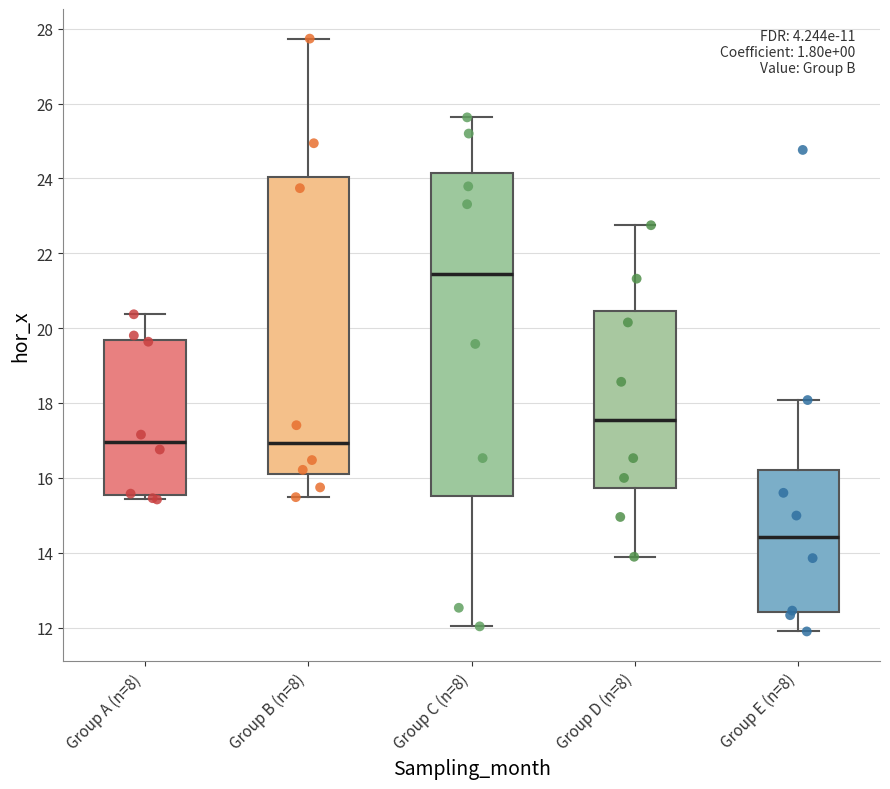

Which box has the highest median line?

Group C (n=8)